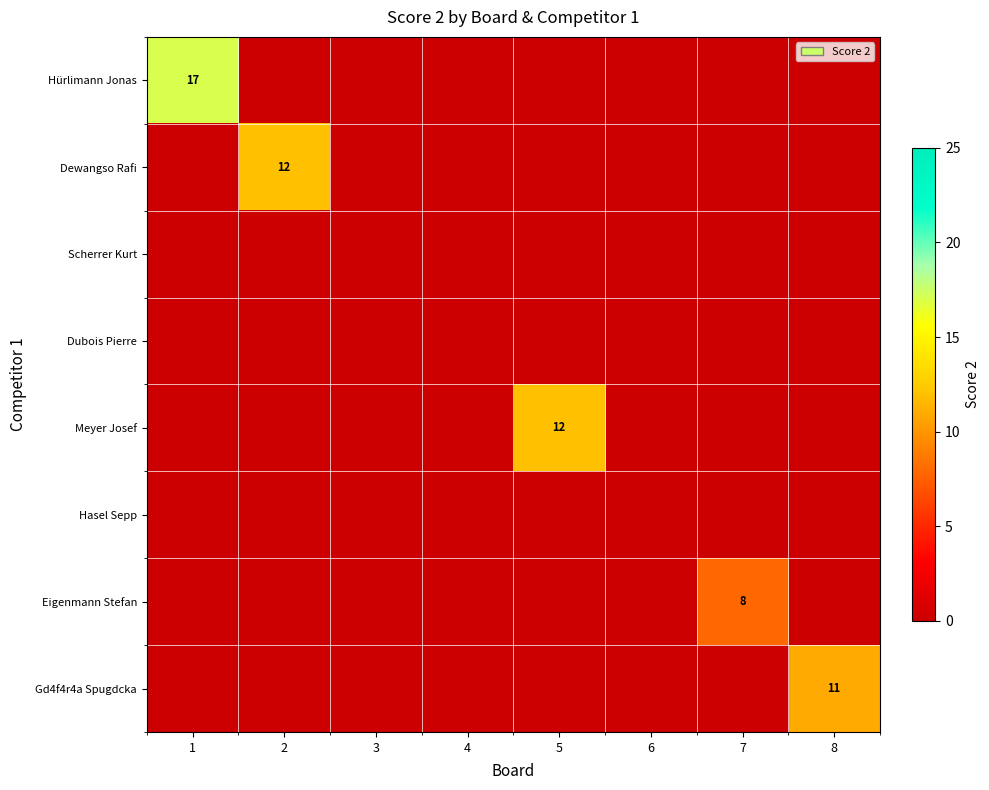

True or false: Meyer Josef has a value of 12 at 5.

True